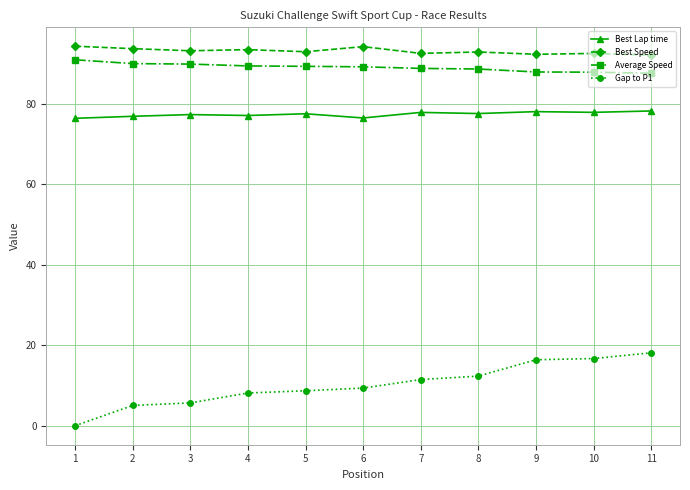

What is the spread (max minus min) of values at 3?

87.5